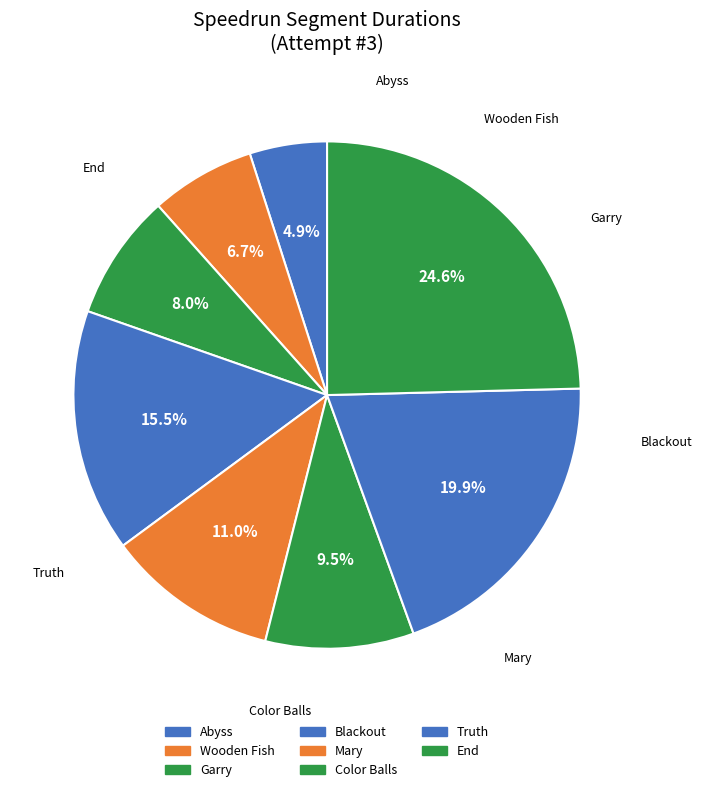

Is there any slice that represents more than half of the pie?

No